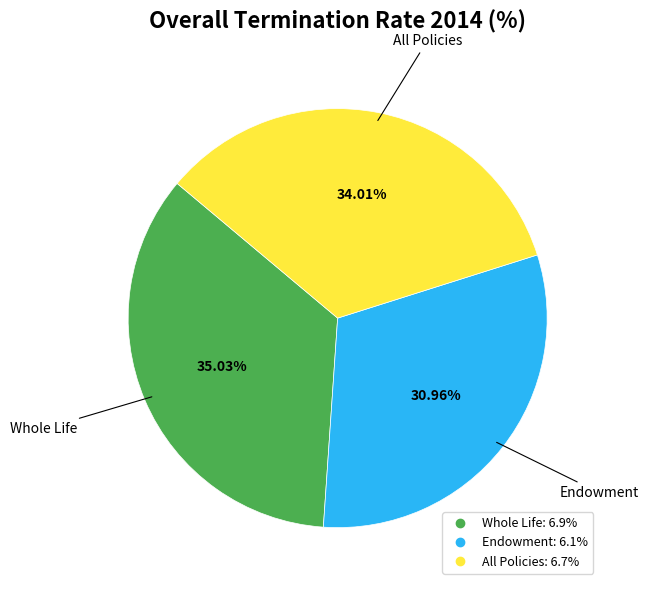

To the nearest percent, what is the combined percentage of Endowment and Whole Life?

66%